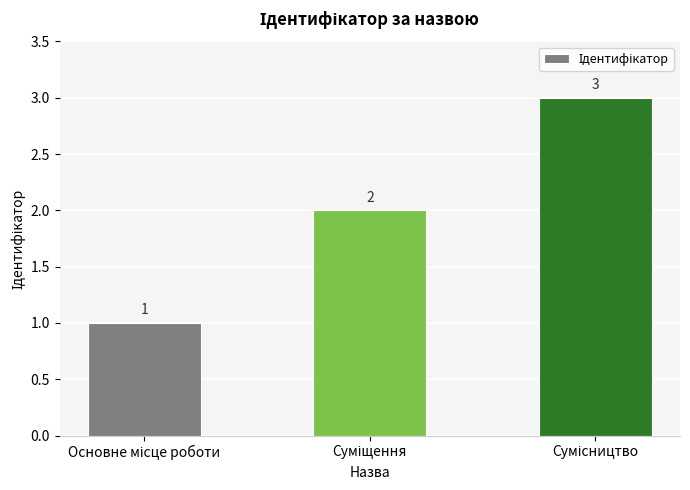

What is the maximum value shown in the chart?

3